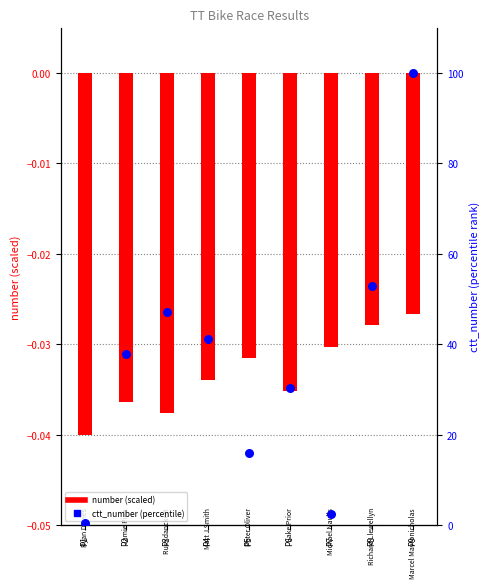

Which series reaches the minimum Y coordinate?

number (scaled)